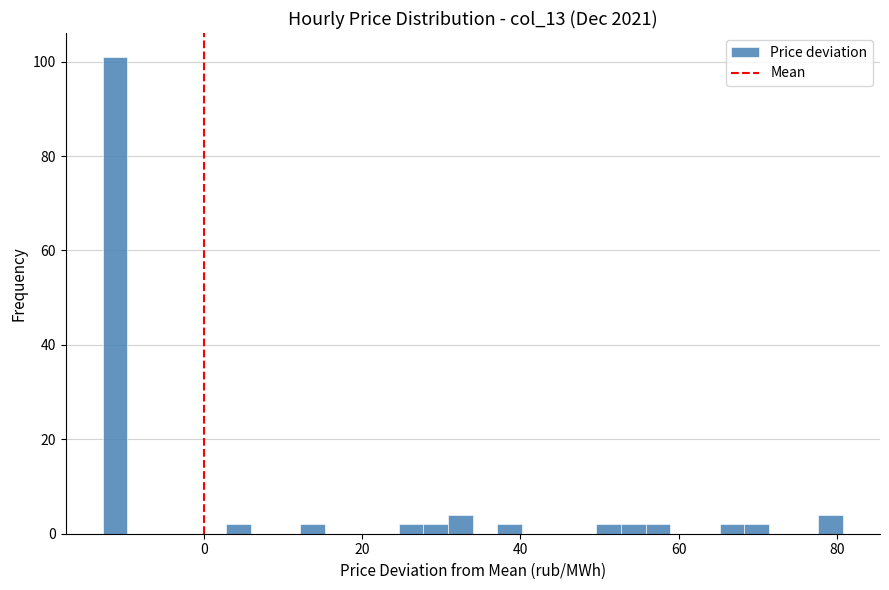

Read against the x-axis, roughly where is the centre of the tallest bar?

-12